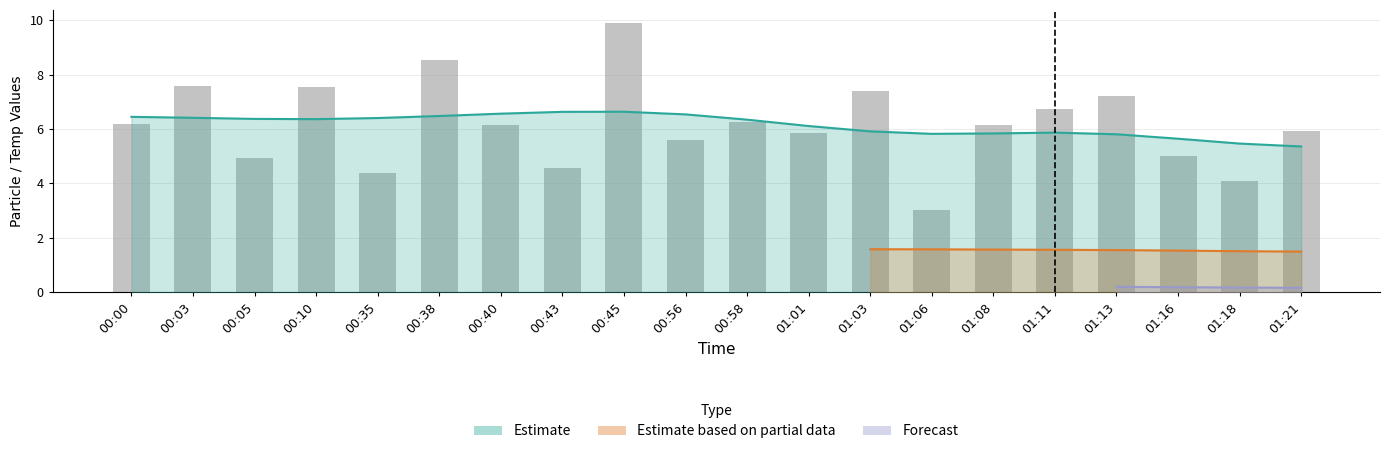

Is it true that the value at 00:45 is 9.9?

True